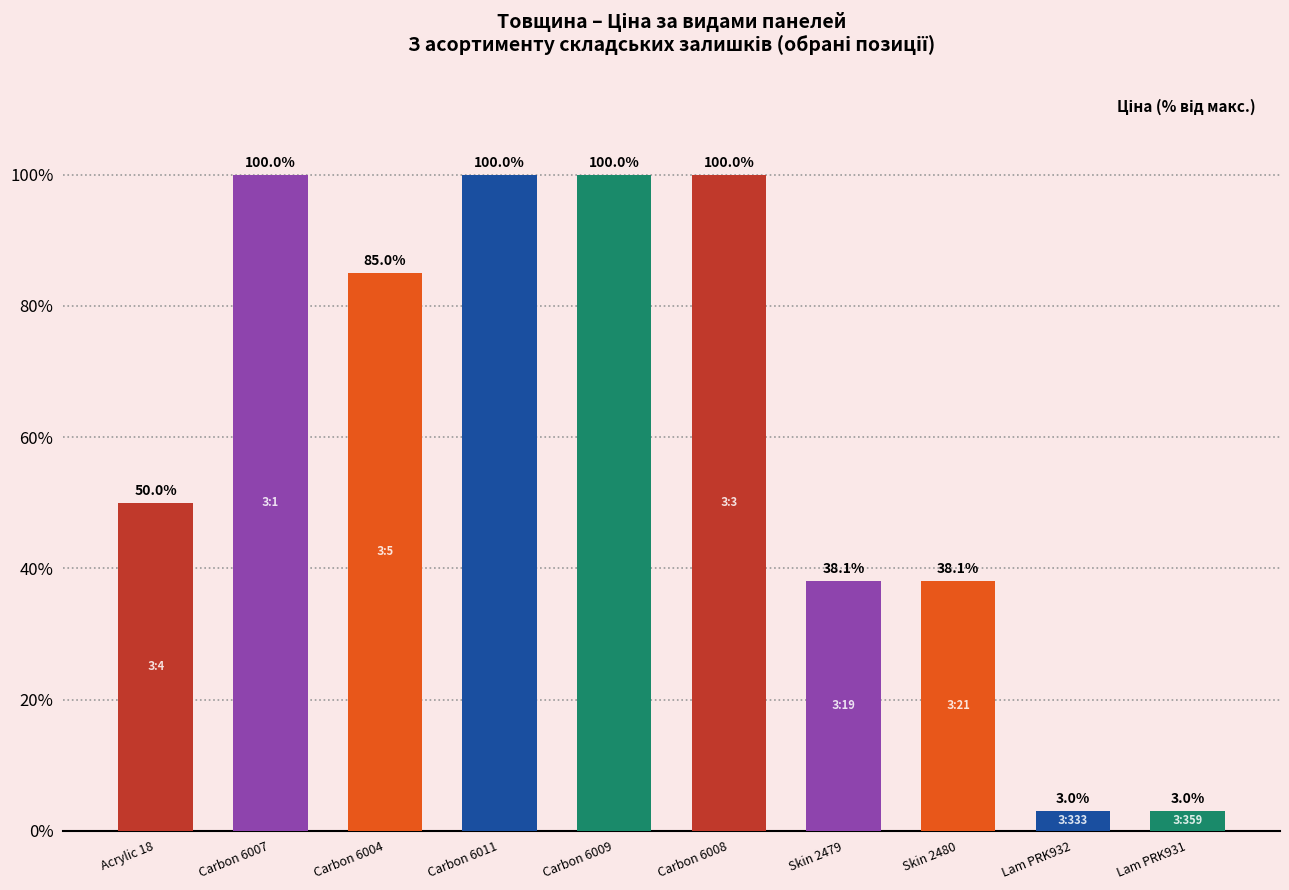

At which label is the value closest to 51?

Acrylic 18